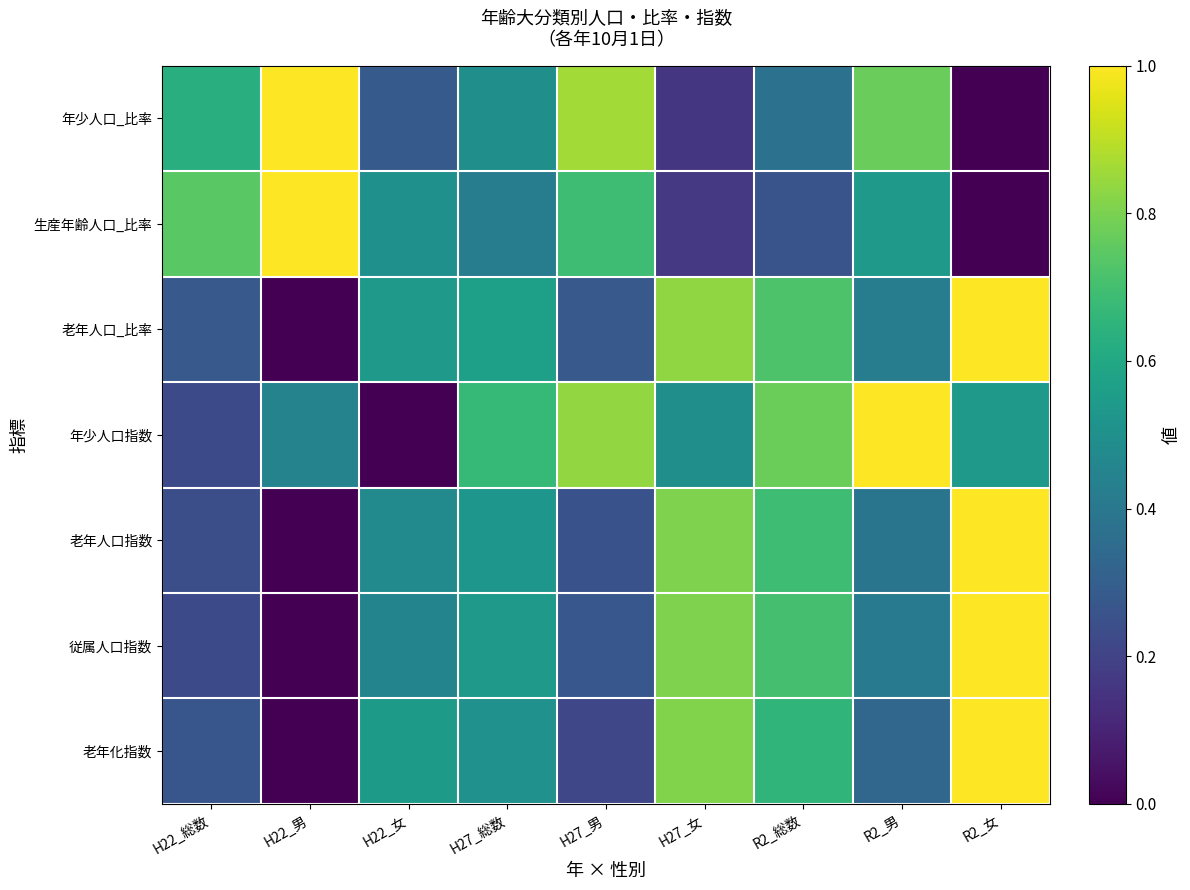

Rank the series at R2_女 from lowest to highest value.

年少人口_比率, 生産年齢人口_比率, 年少人口指数, 老年人口_比率, 老年人口指数, 従属人口指数, 老年化指数